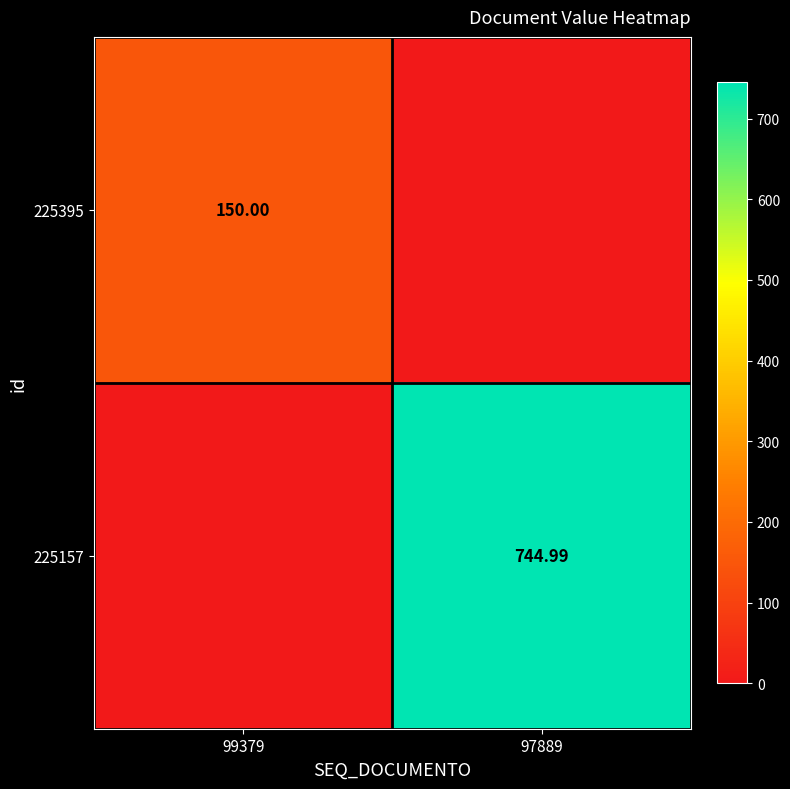

How many series are shown in this chart?

2